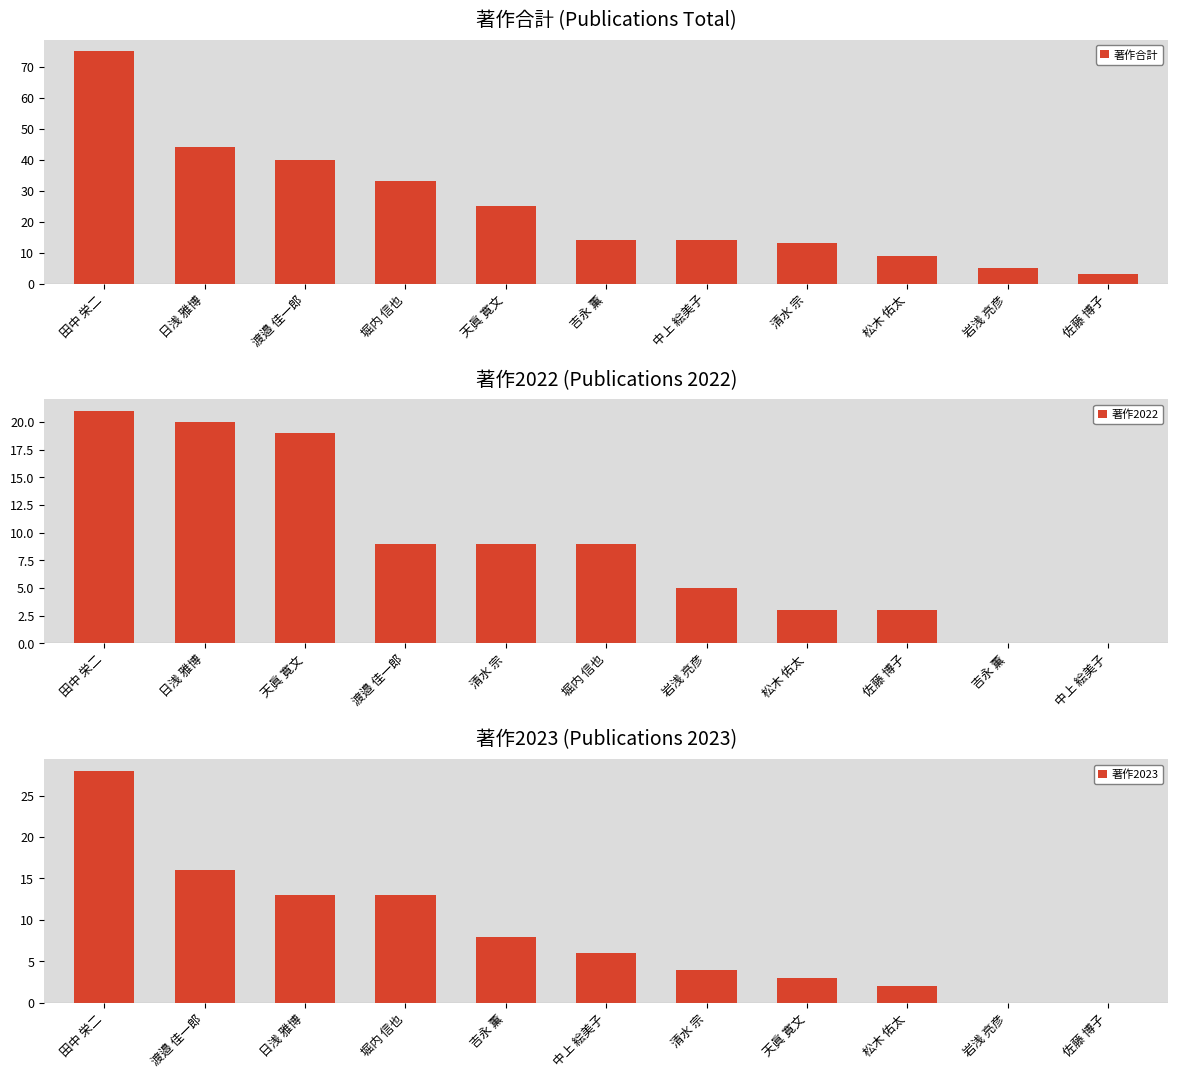

What is the difference between the maximum and minimum values in the 著作2023 series?

28